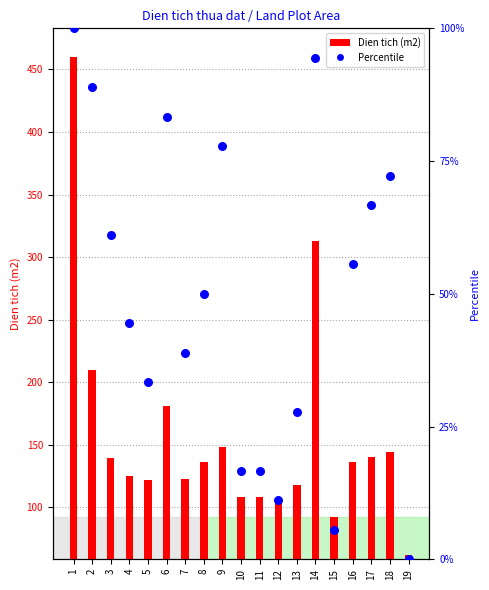

Which has a higher value, 14 or 8?

14